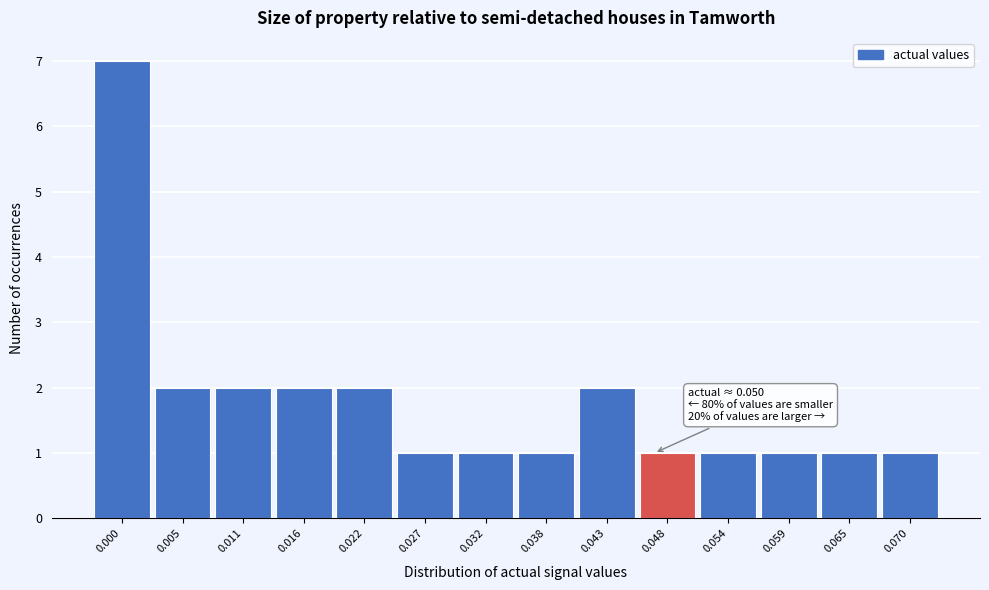

Reading left to right, extract all data points from this chart.

7	2	2	2	2	1	1	1	2	1	1	1	1	1